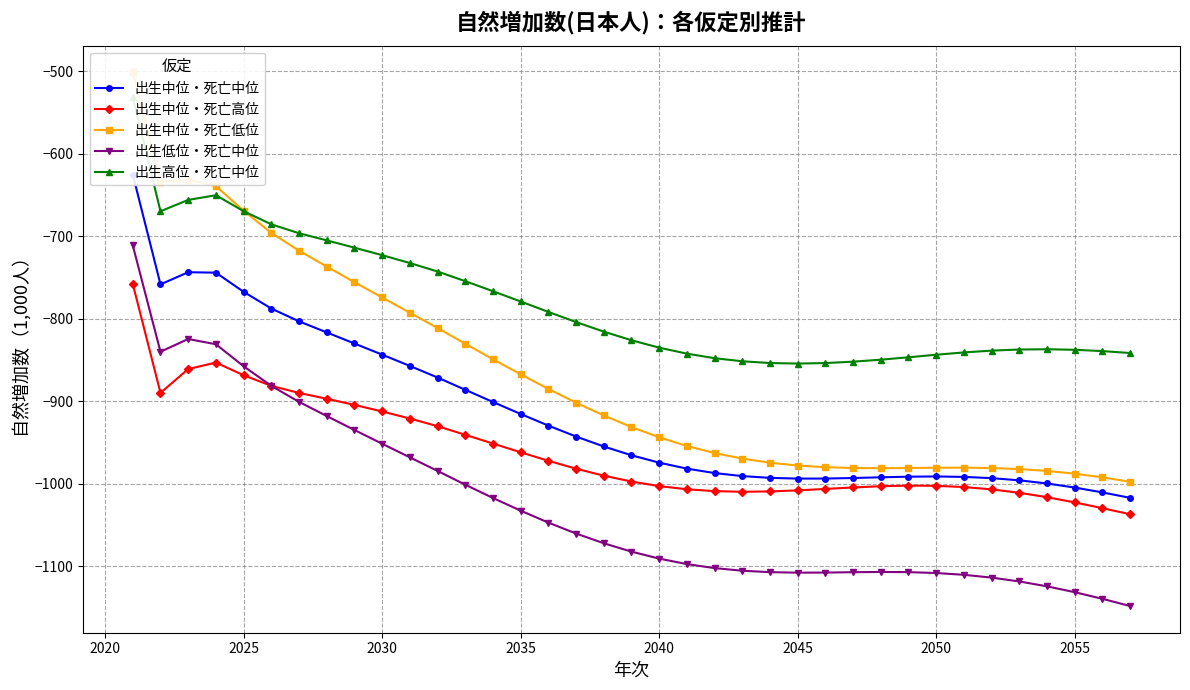

How many series are shown in this chart?

5